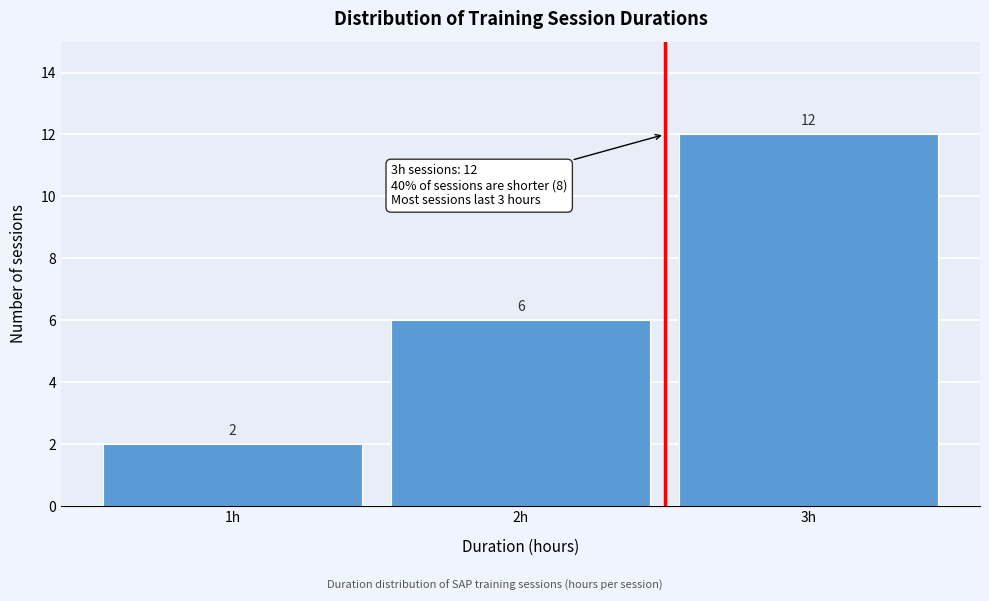

Reading left to right, list every bar in this chart as the range it spans on the x-axis followed by its height.

0.5 to 1.5: 2
1.5 to 2.5: 6
2.5 to 3.5: 12